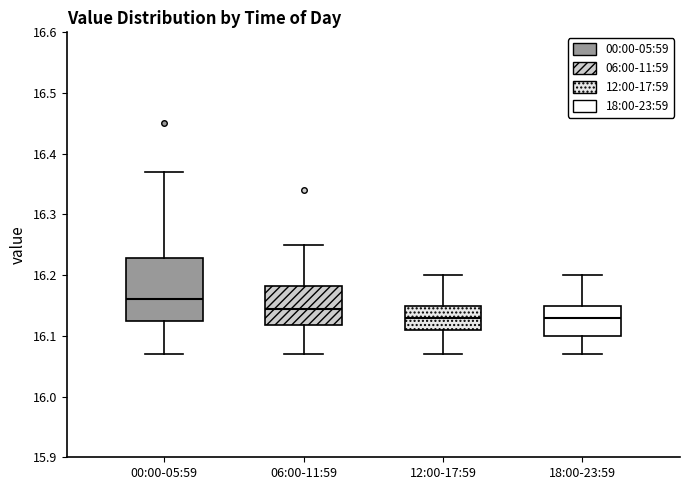

Reading left to right, transcribe this box plot: for each box, give where its median line is, the range the box spans, and where its two whiskers end, as read against the y-axis. The values are not printed on the chart, so give them approximately, as read against the axis.

00:00-05:59: median 16.16, box 16.13 to 16.23, whiskers 16.07 to 16.37
06:00-11:59: median 16.15, box 16.12 to 16.18, whiskers 16.07 to 16.25
12:00-17:59: median 16.13, box 16.11 to 16.15, whiskers 16.07 to 16.20
18:00-23:59: median 16.13, box 16.10 to 16.15, whiskers 16.07 to 16.20